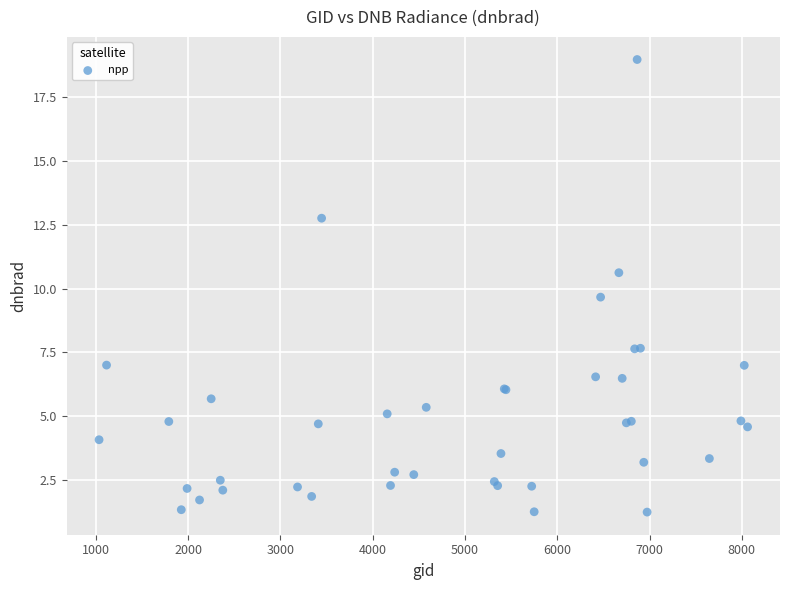

What Y value in the scatter plot is closest to 10?

9.7